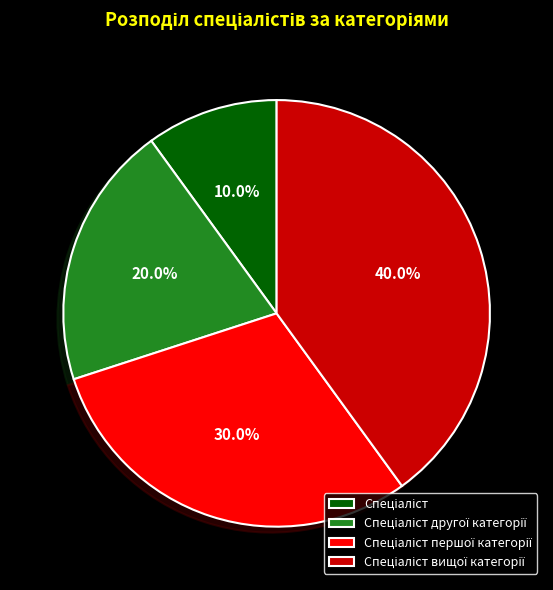

To the nearest percent, what is the average slice percentage?

25%